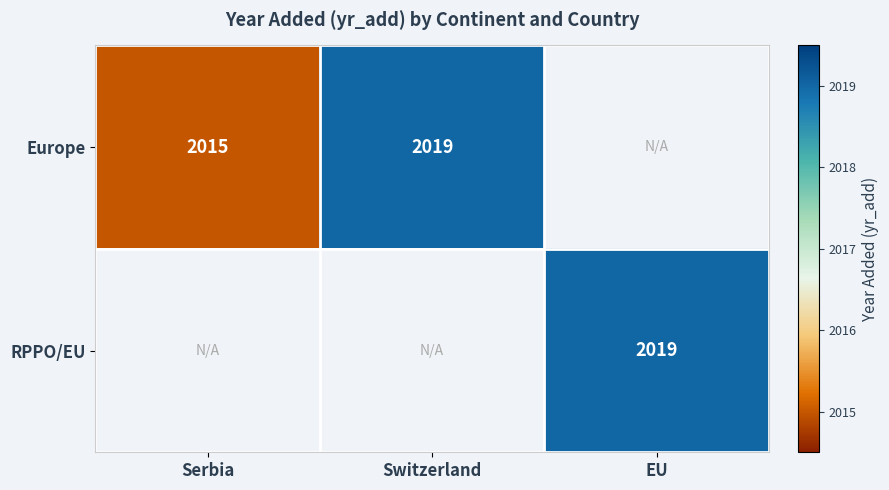

True or false: Europe has a value of 2015 at Serbia.

True